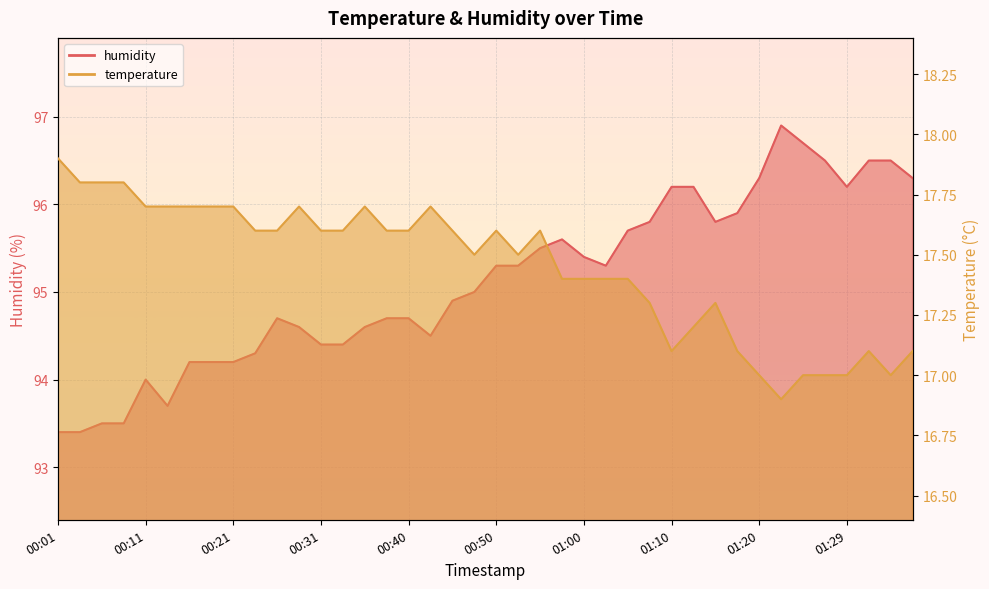

Which series has the largest range (max minus min)?

humidity